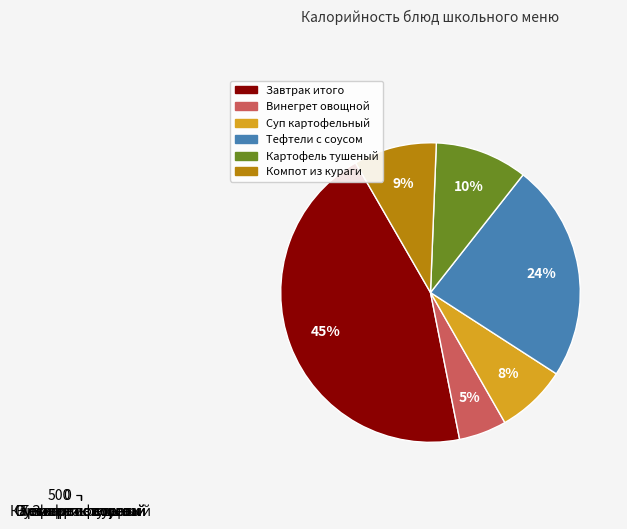

Is it true that Винегрет овощной is 5% of the pie?

True